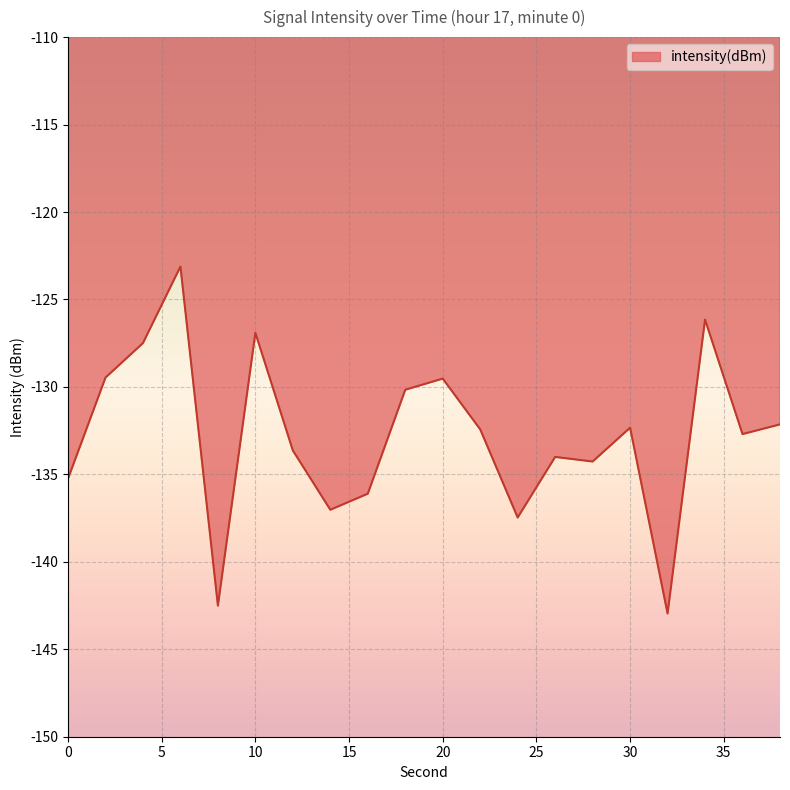

What is the smallest value displayed?

-143.0